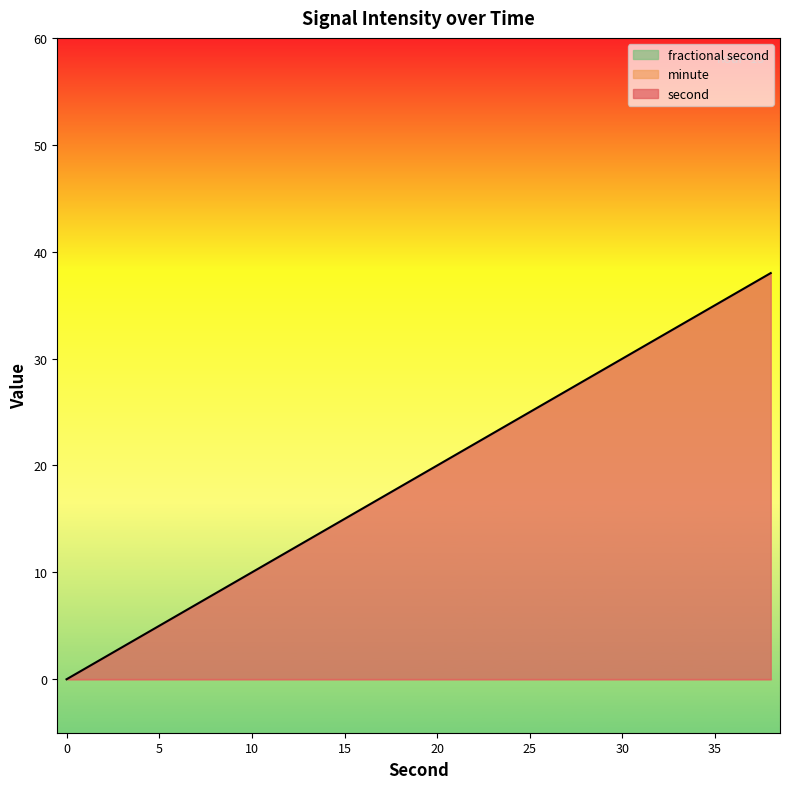

Between 30 and 36, which is larger?

36